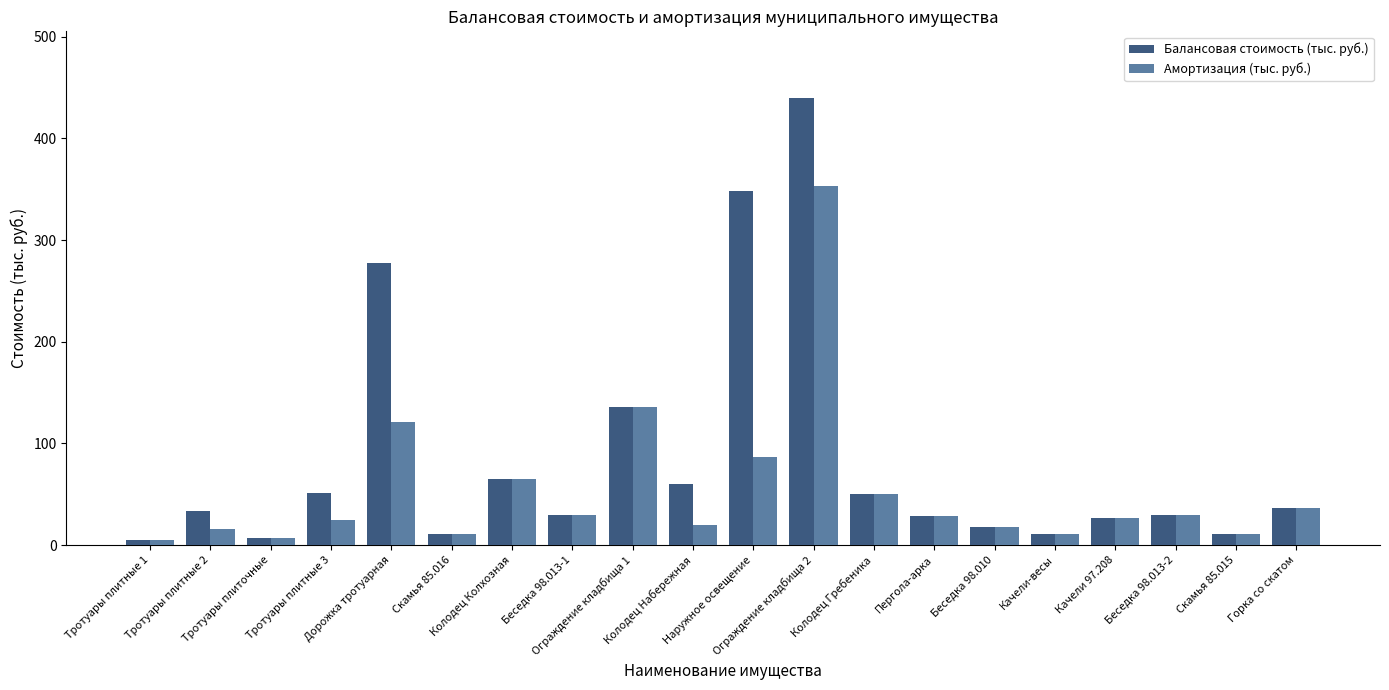

What is the greatest value displayed?

439.3